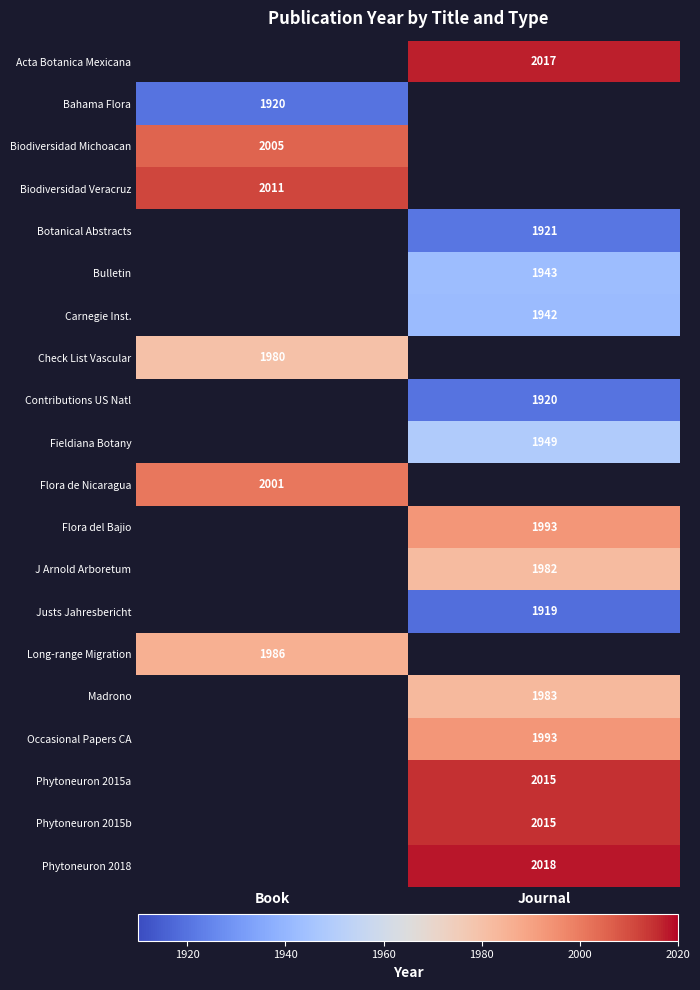

True or false: Bulletin has a value of 3210 at Journal.

False